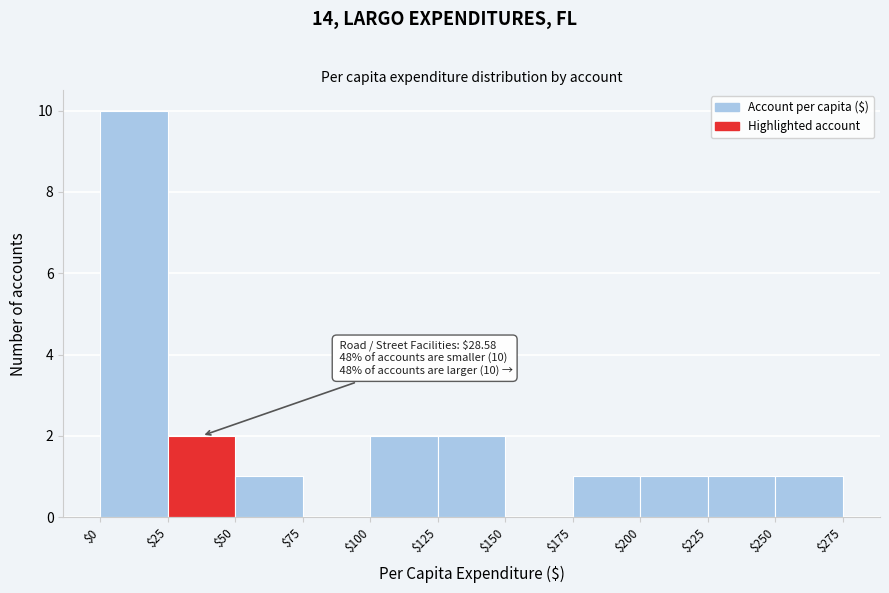

Over which range of the x-axis is the bar tallest?

$0 to $25